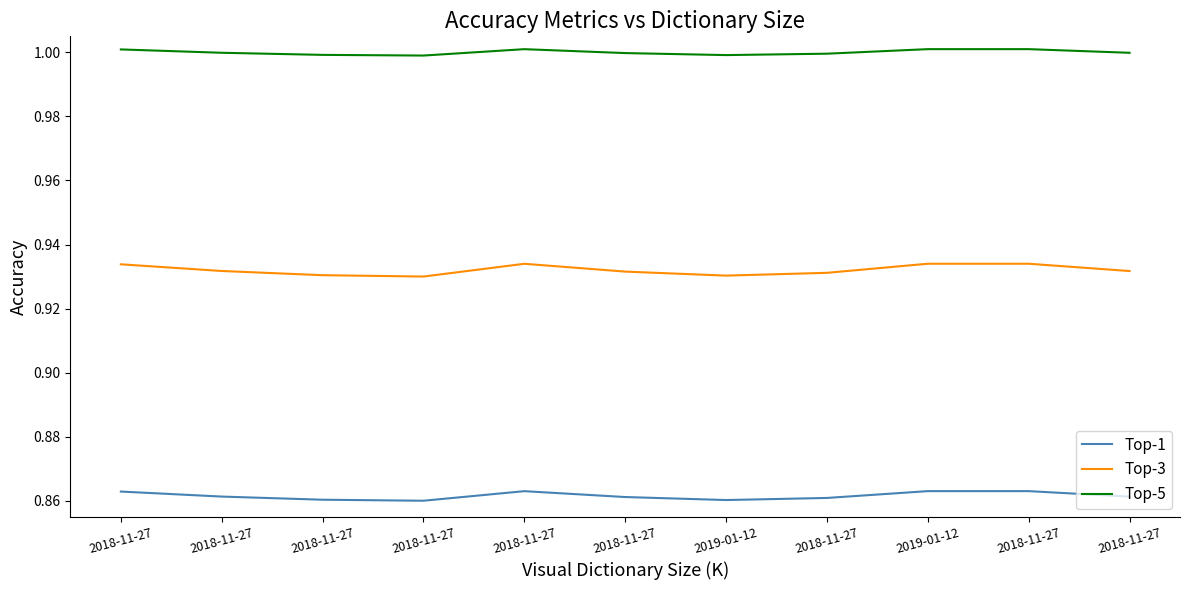

Does the chart have visible grid lines?

No